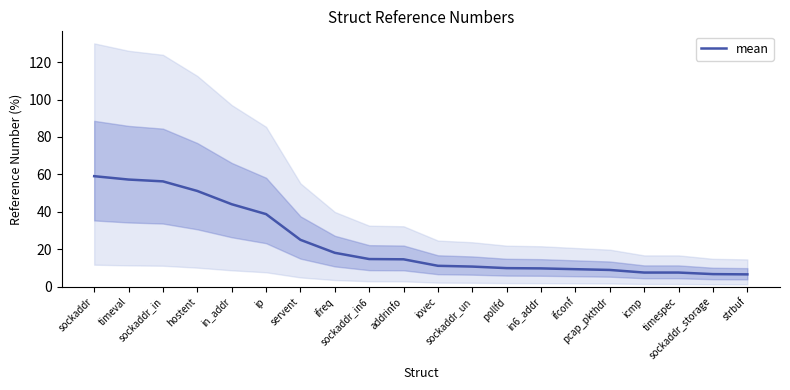

How many lines are shown in the chart?

1